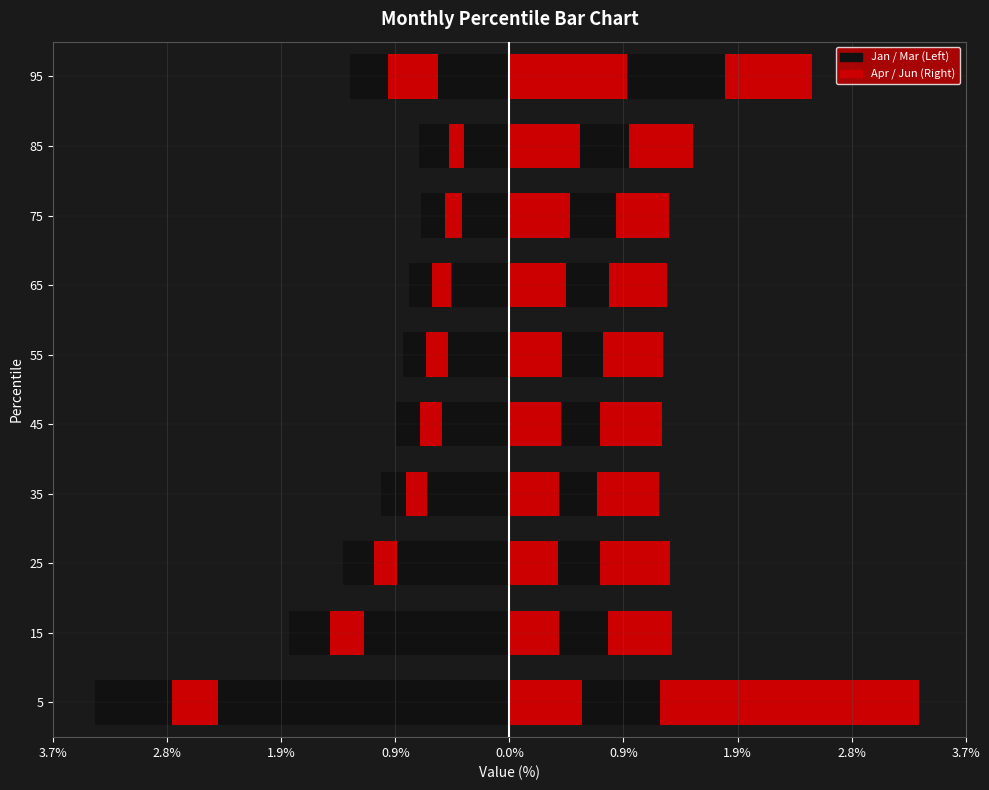

True or false: Apr has a value of 0.3 at 25.

False